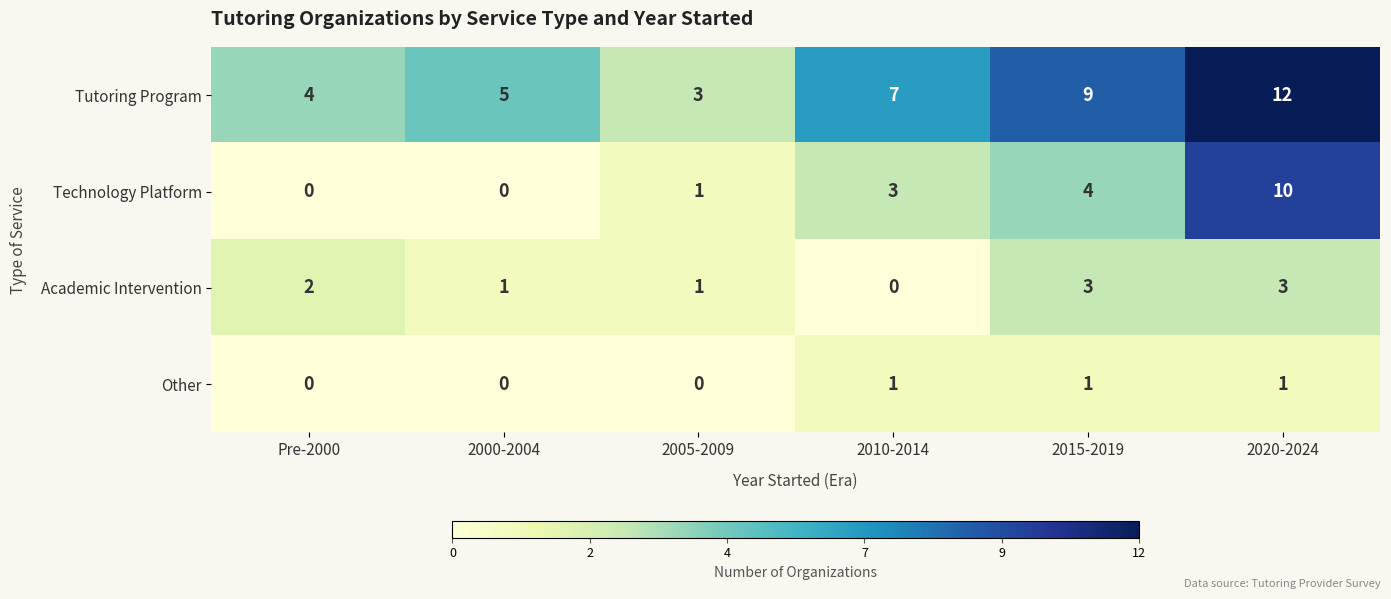

The Academic Intervention series shows 3 at 2015-2019. True or false?

True